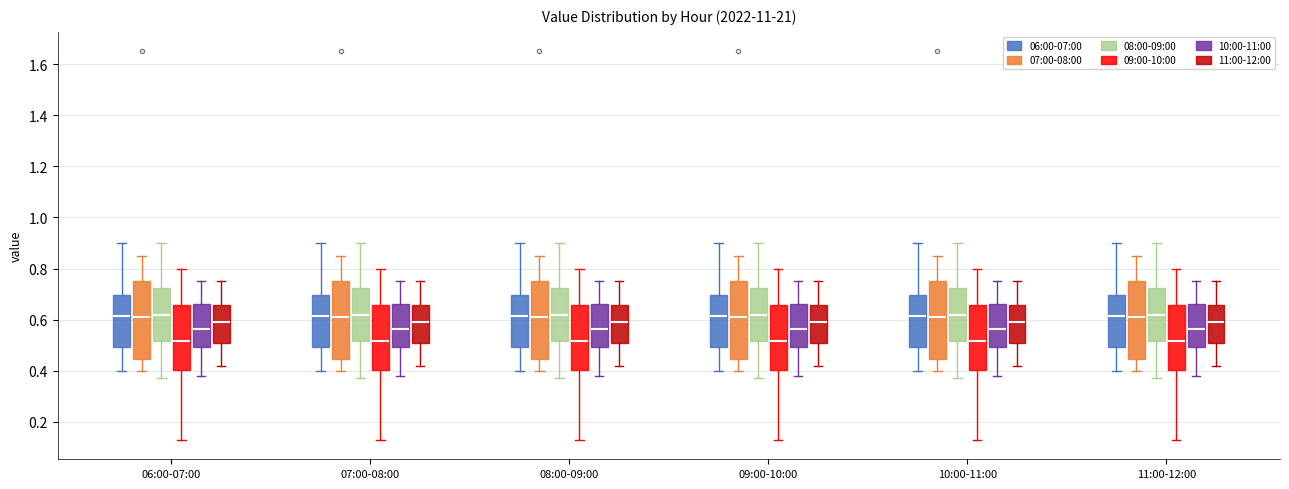

Where does the lower whisker of the box for 06:00-07:00 (07:00-08:00) end on the y-axis? The values are not printed on the chart, so give them approximately, as read against the axis.

0.40